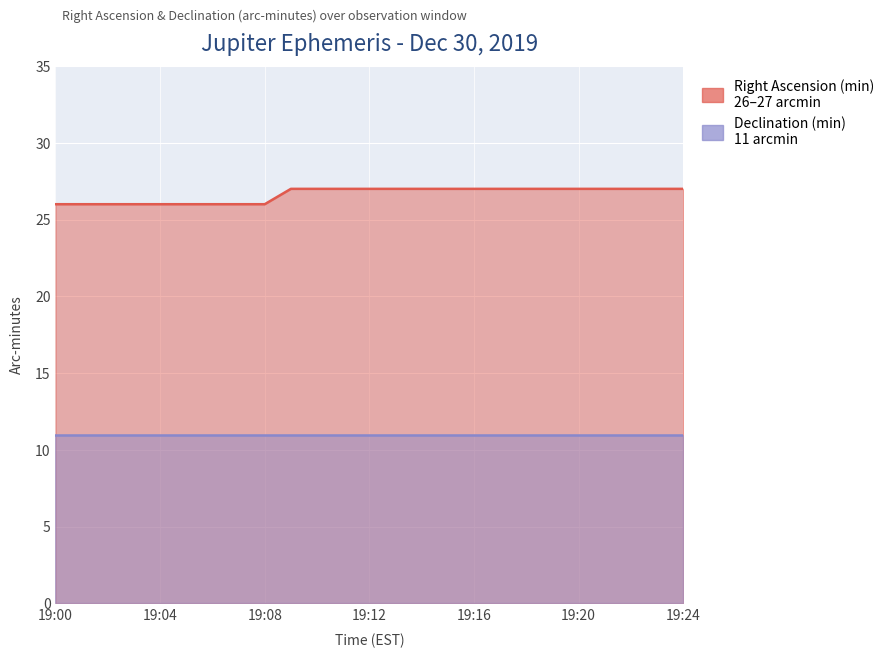

Approximately how many times larger is the value at 19:15 compared to 19:17?

1.0